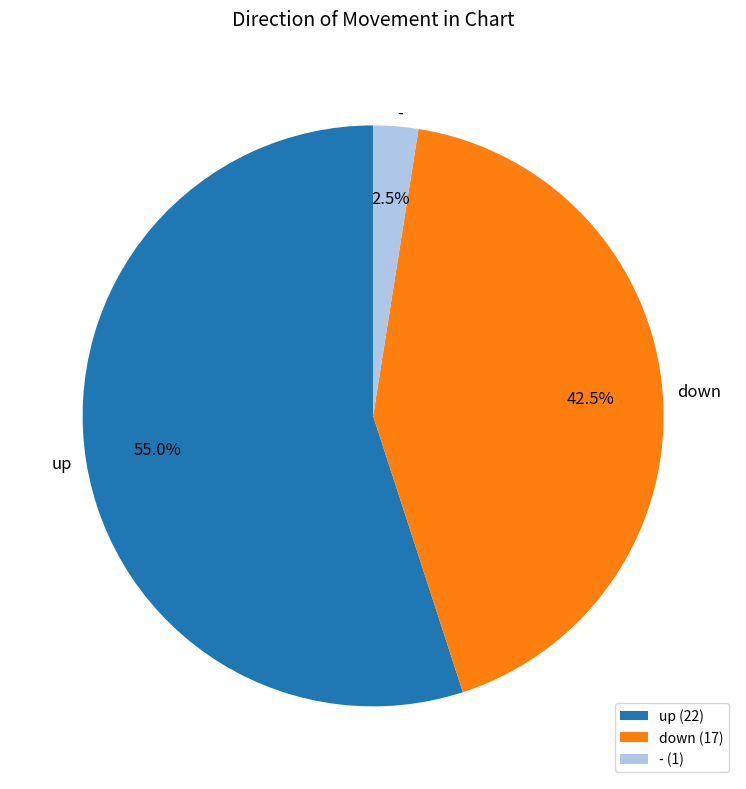

To the nearest percent, what is the difference between the largest and smallest slice percentages?

52%